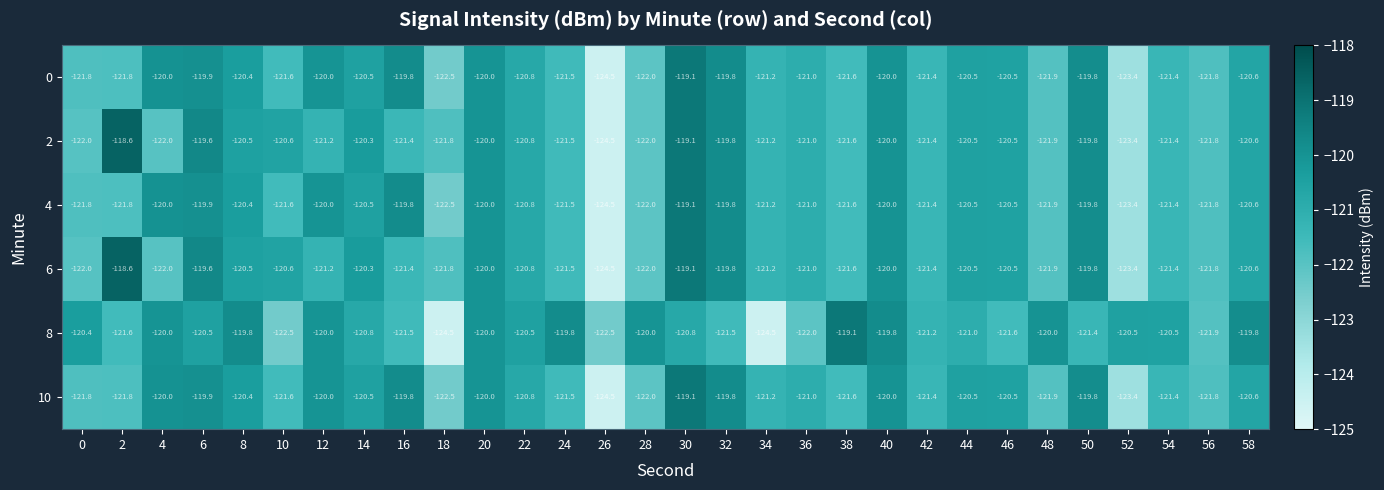

What is the average value of the 6 series?

-121.0